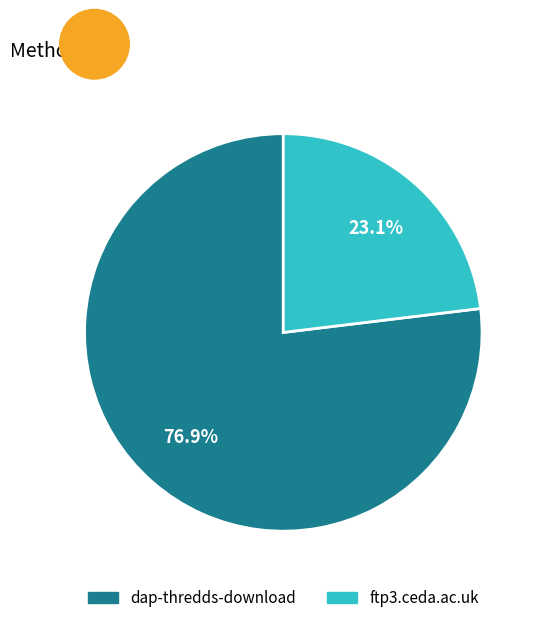

To the nearest percent, what portion does ftp3.ceda.ac.uk represent?

23%